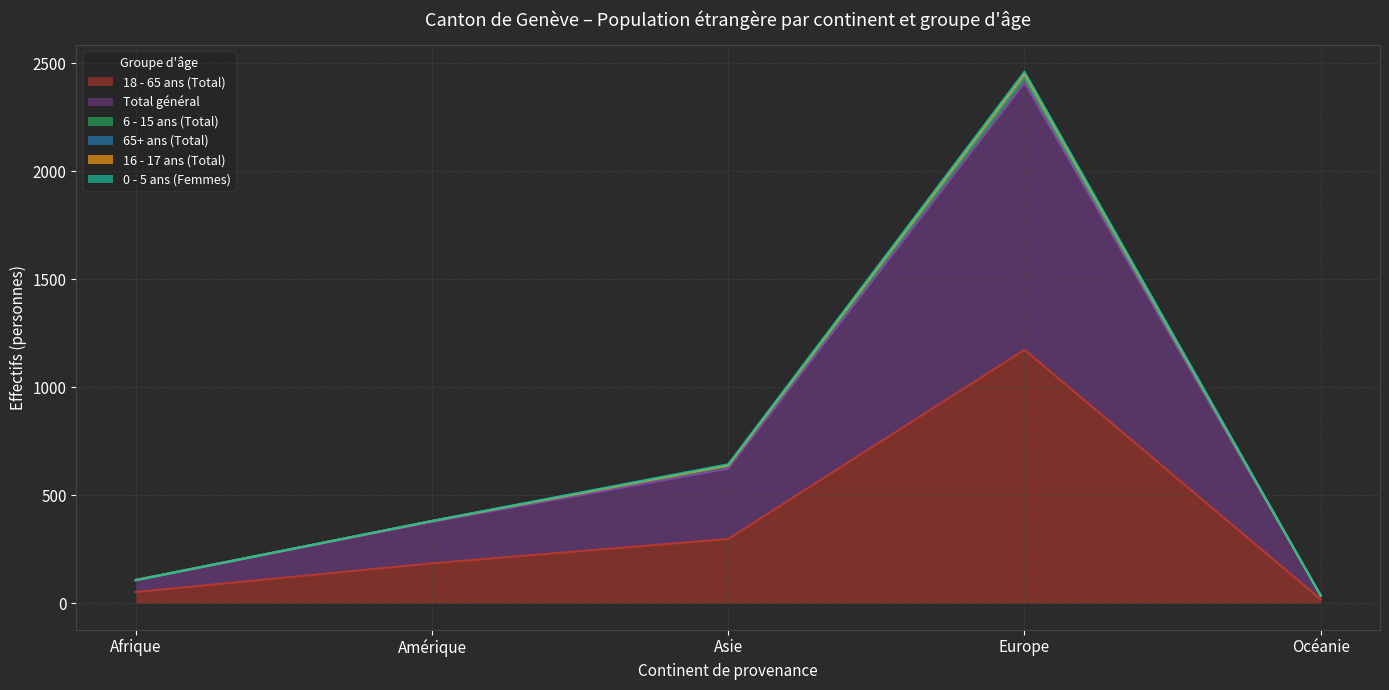

Between Océanie and Europe, which is larger?

Europe